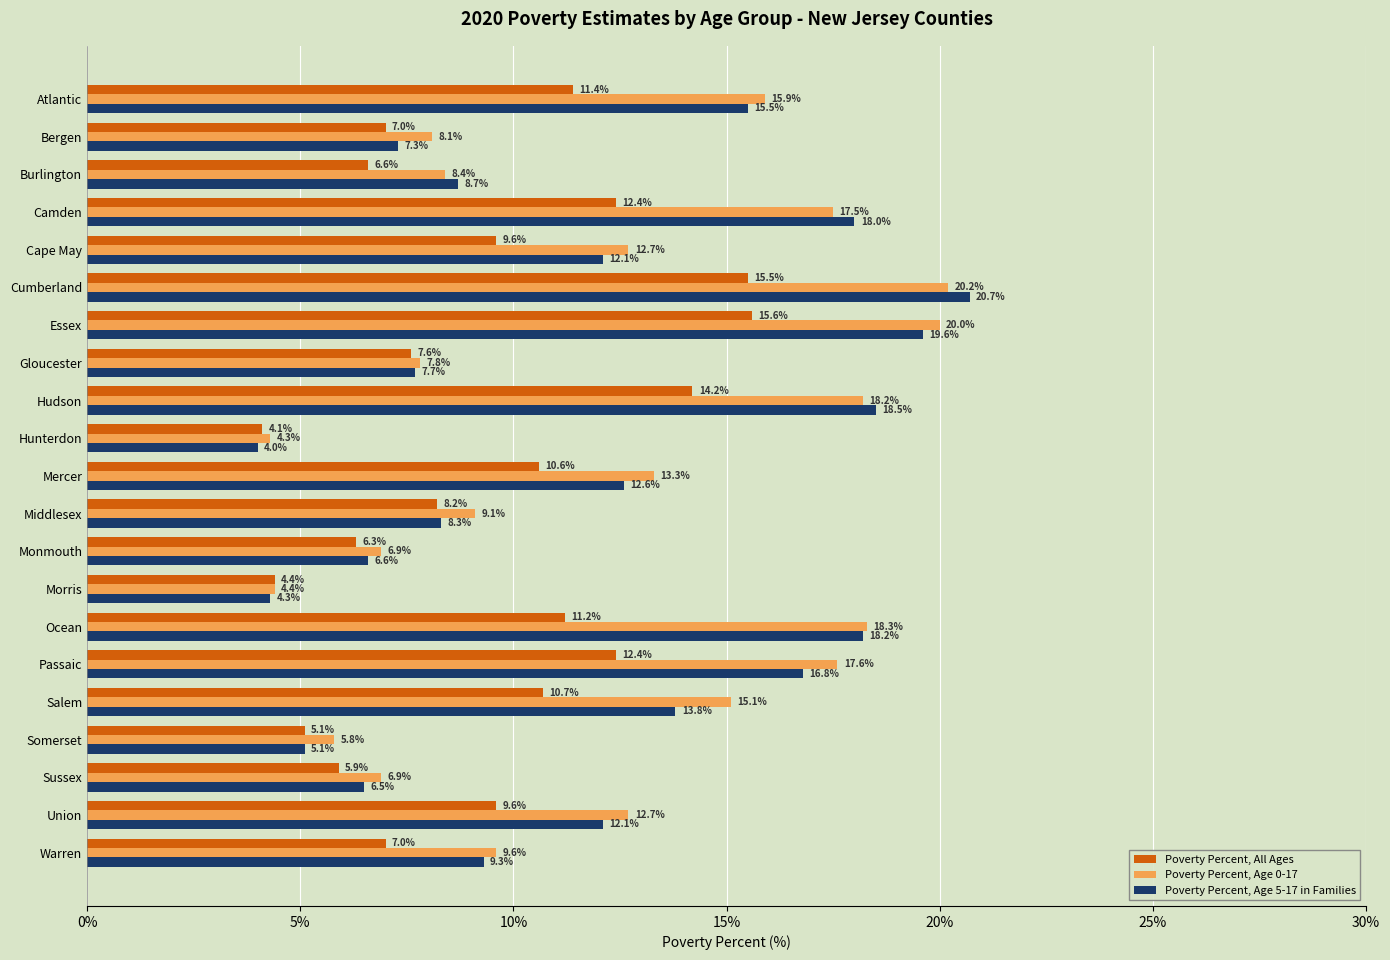

What is the greatest value displayed?

20.7